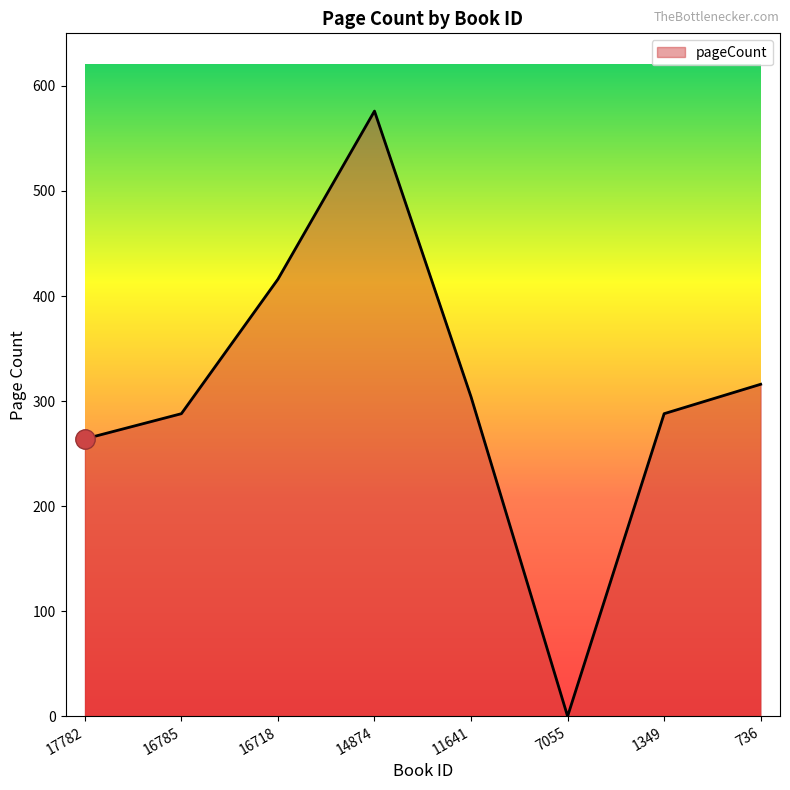

How many positive values are there?

7